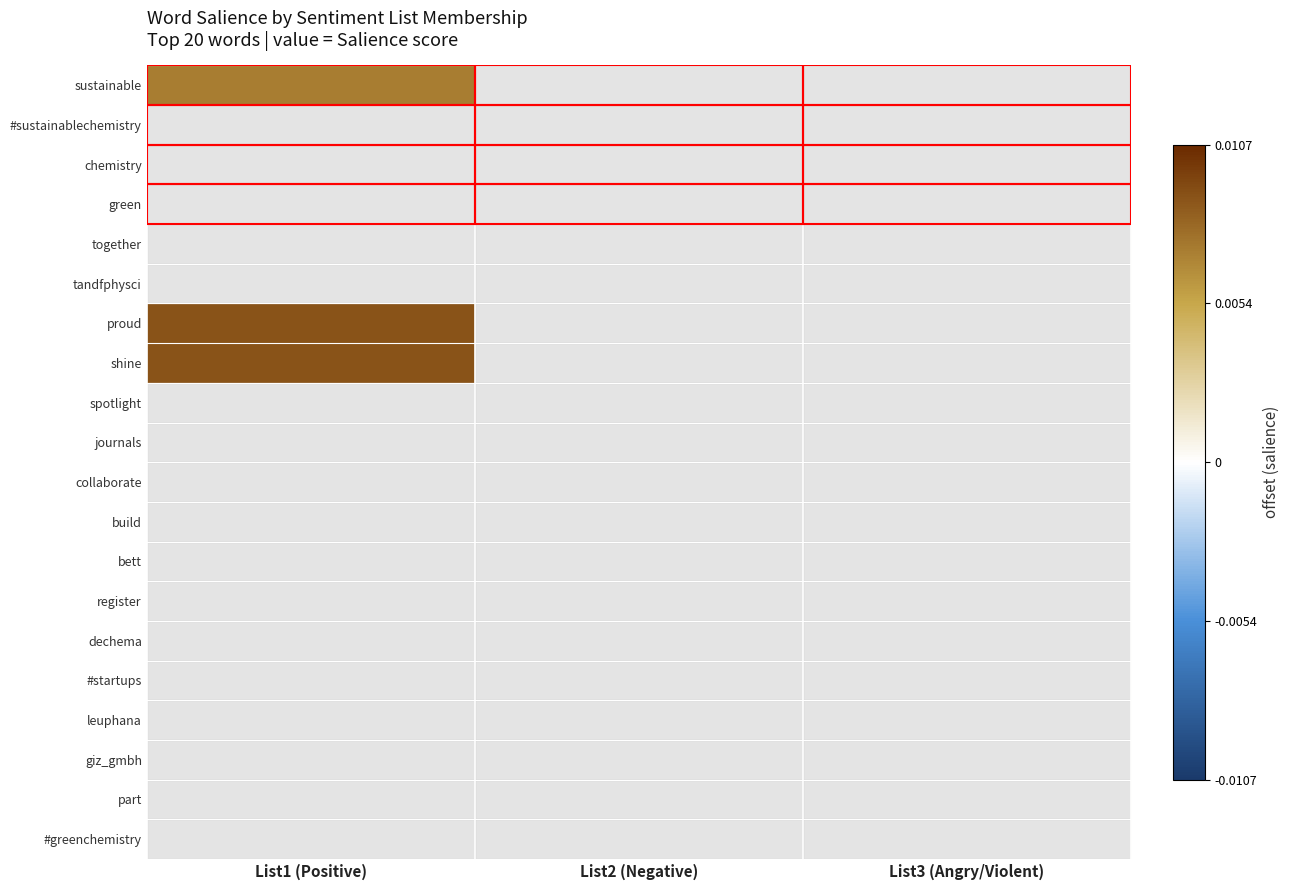

How many categories are shown in the chart?

3